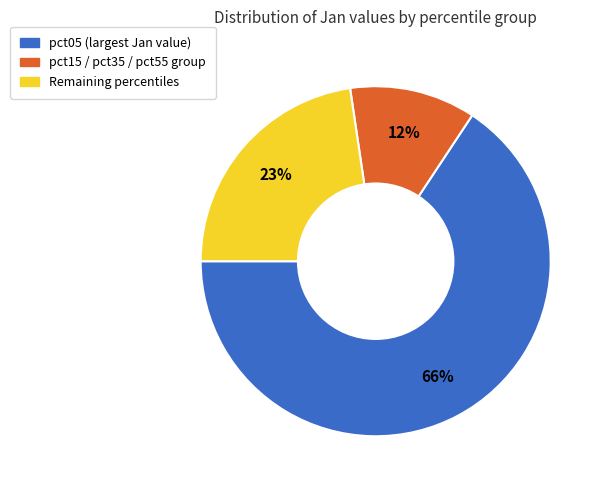

Does any single category account for the majority?

Yes